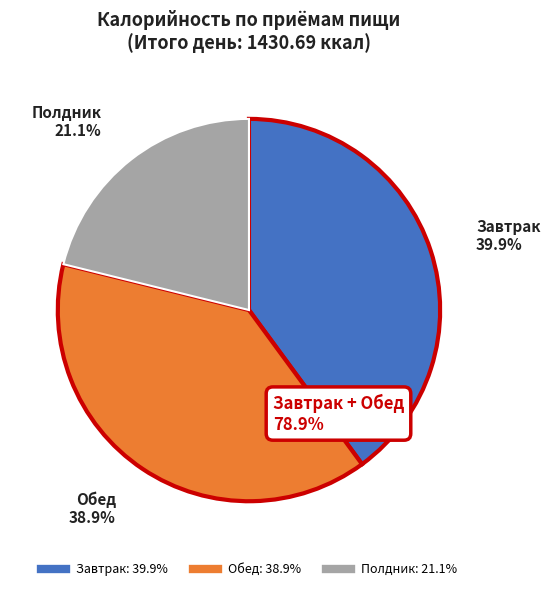

Rank the categories by value from highest to lowest.

Завтрак, Обед, Полдник